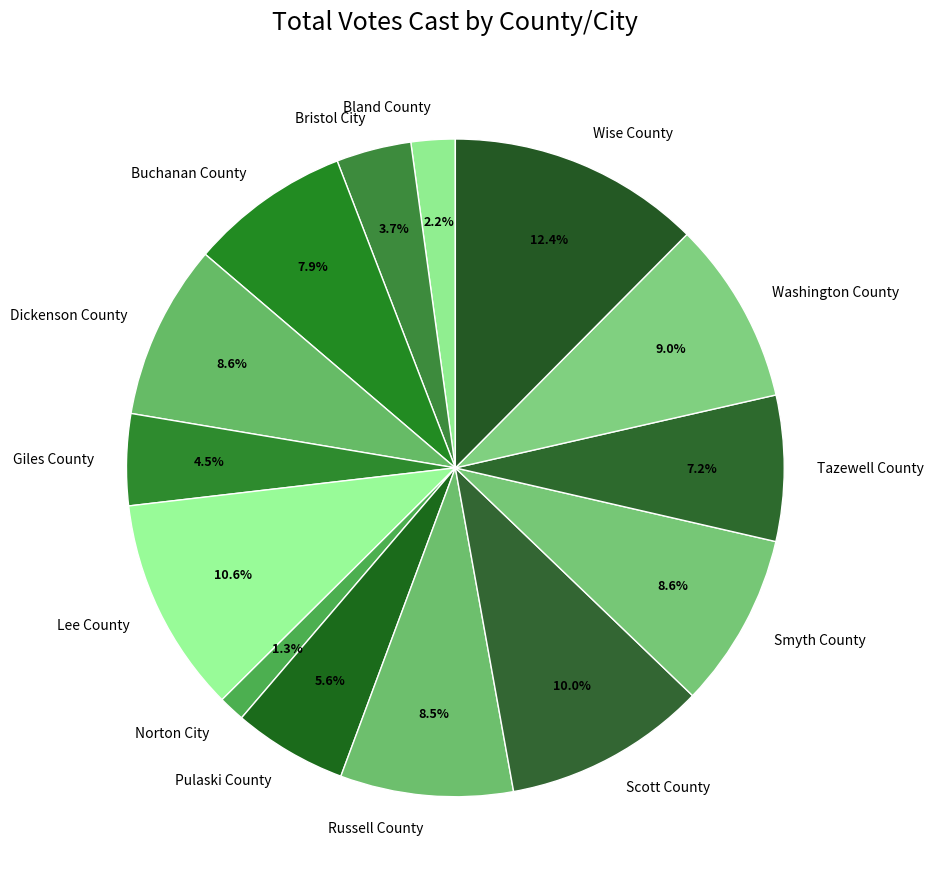

How many segments does this pie chart have?

14